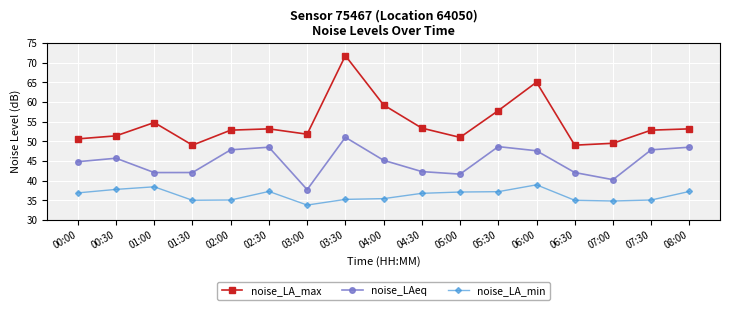

What is the label of the 16th point from the right?

00:30